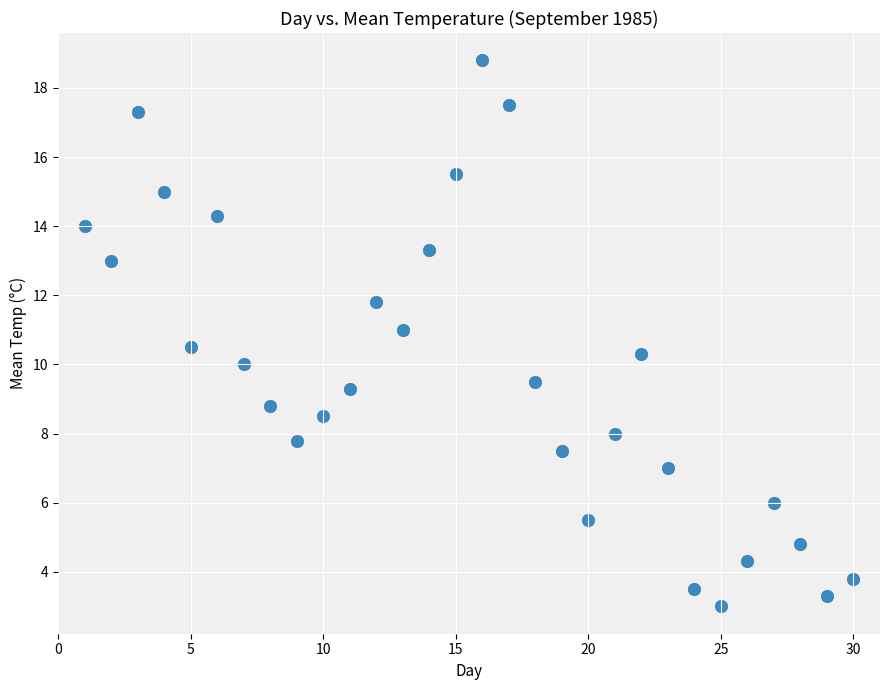

What is the range of Y values (max minus min)?

15.8